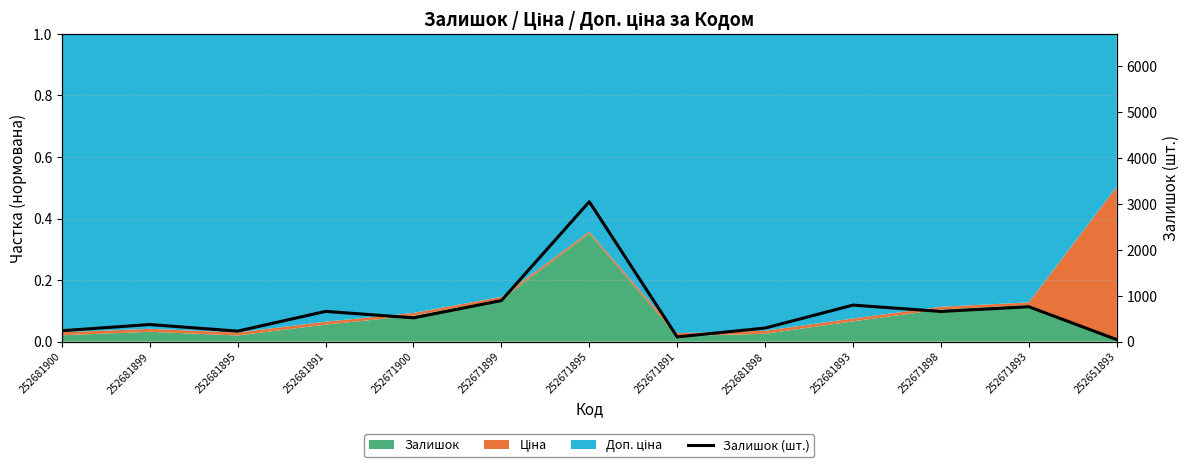

Approximately how many times larger is the value at 252681895 compared to 252681898?

0.8